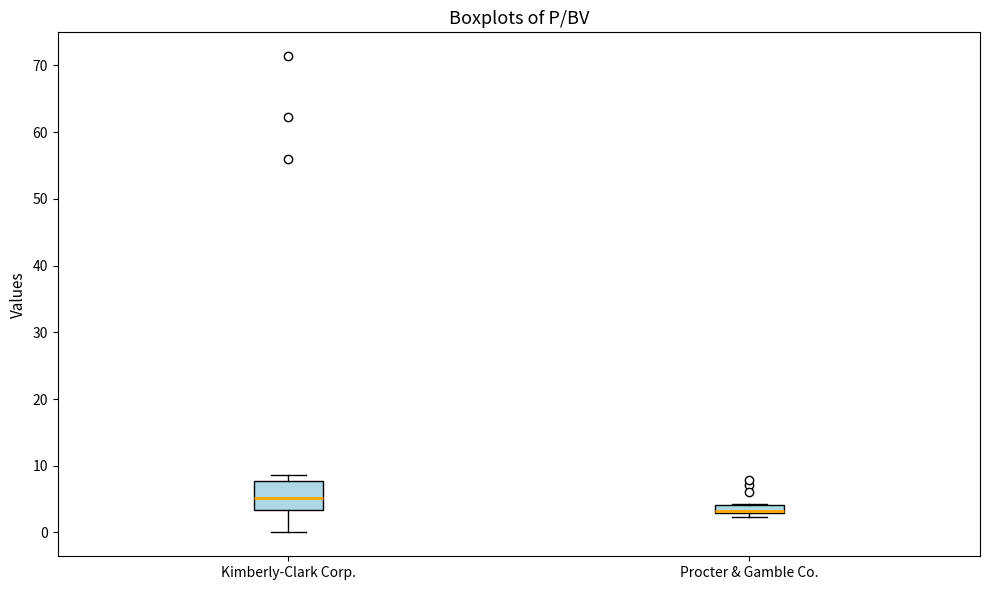

Which box is the tallest, from its lower edge to its upper edge?

Kimberly-Clark Corp.